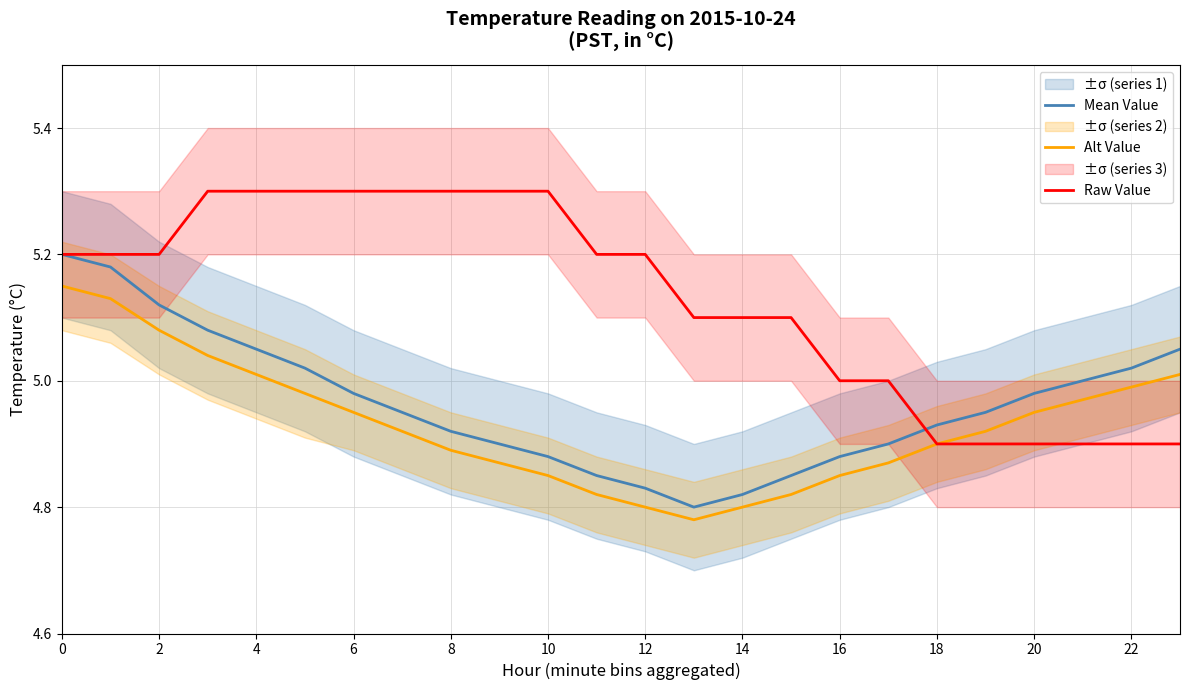

How many series are shown in this chart?

3